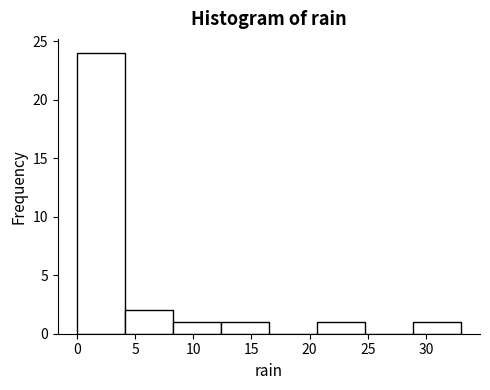

Over which range of the x-axis is the bar tallest?

0.0 to 4.0